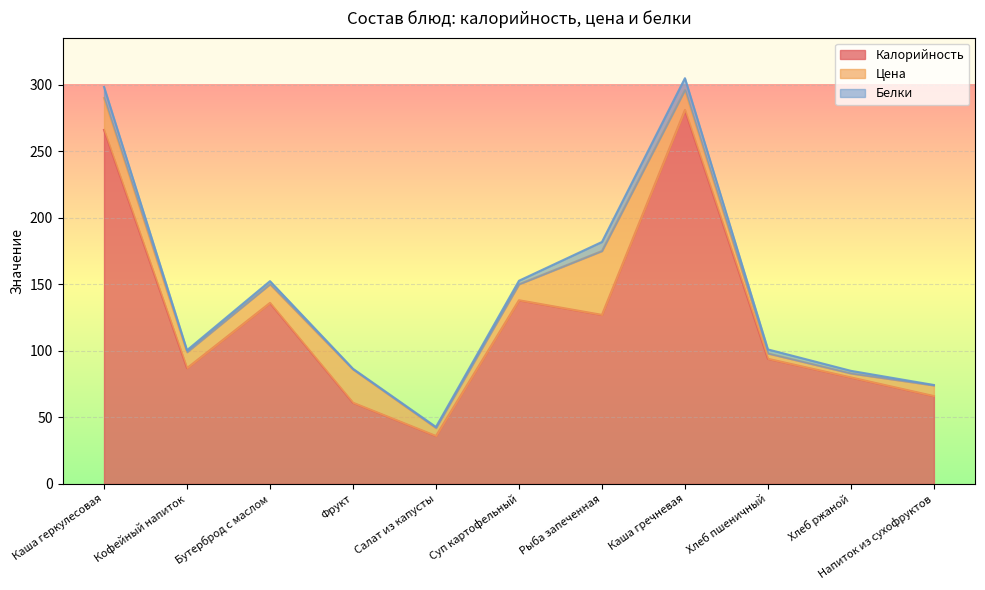

Where is Цена nearest to the value 25?

Фрукт